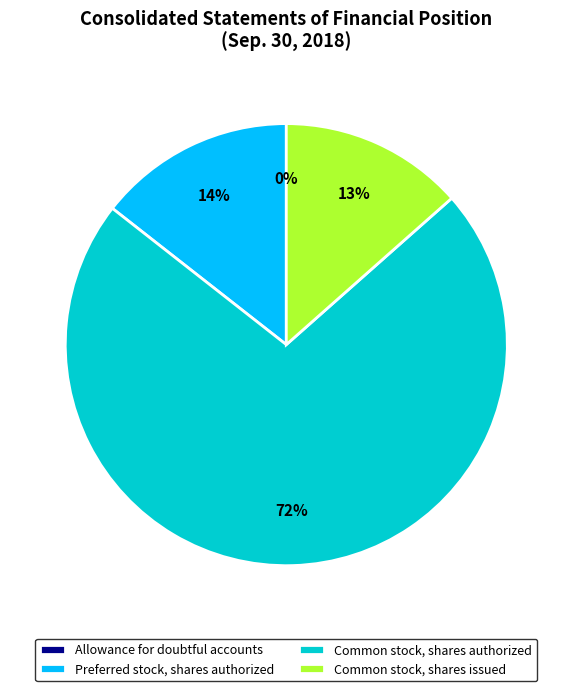

To the nearest percent, what portion does Common stock, shares issued represent?

13%